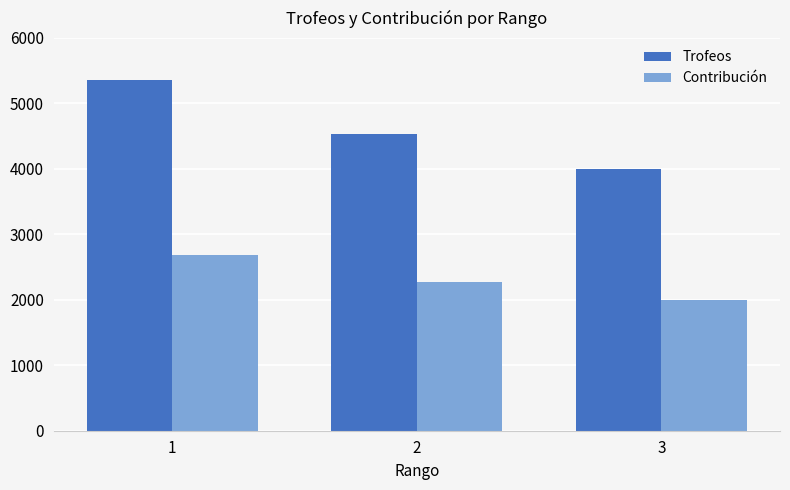

Rank the series by their average value, from highest to lowest.

Trofeos, Contribución